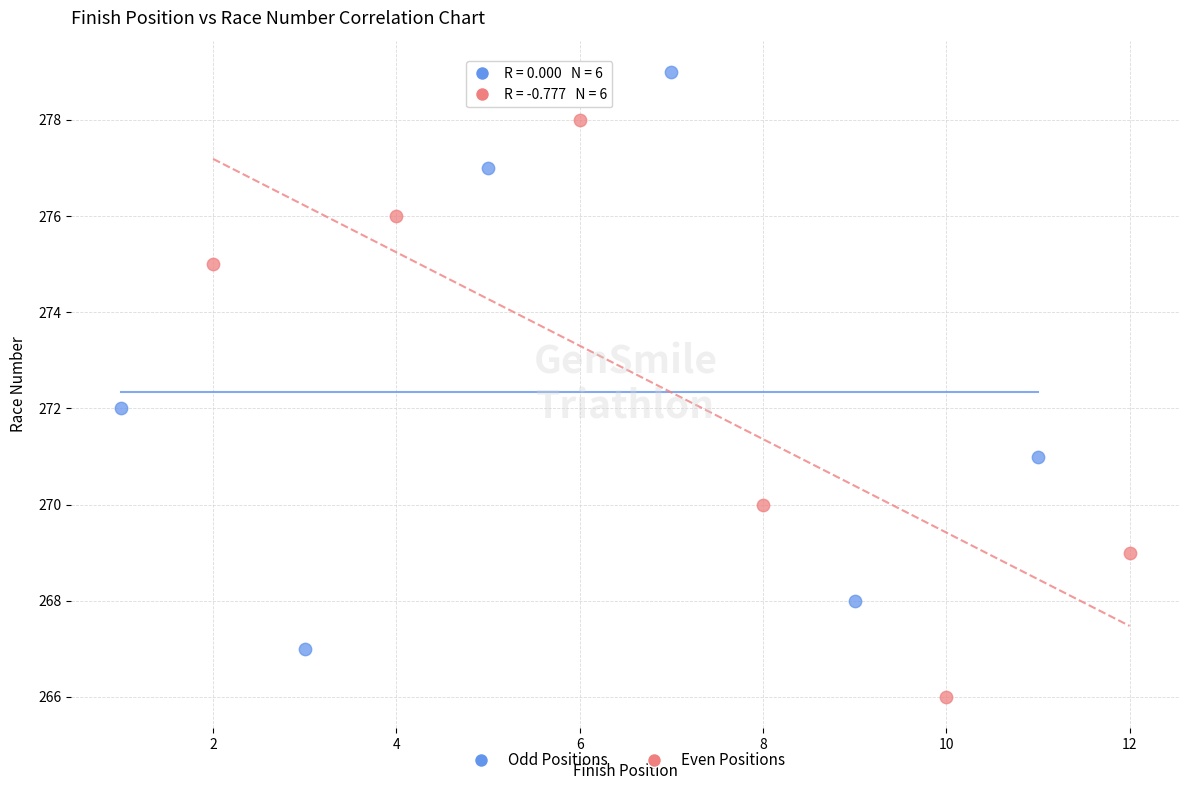

Which series contains the highest Y value?

Odd Positions